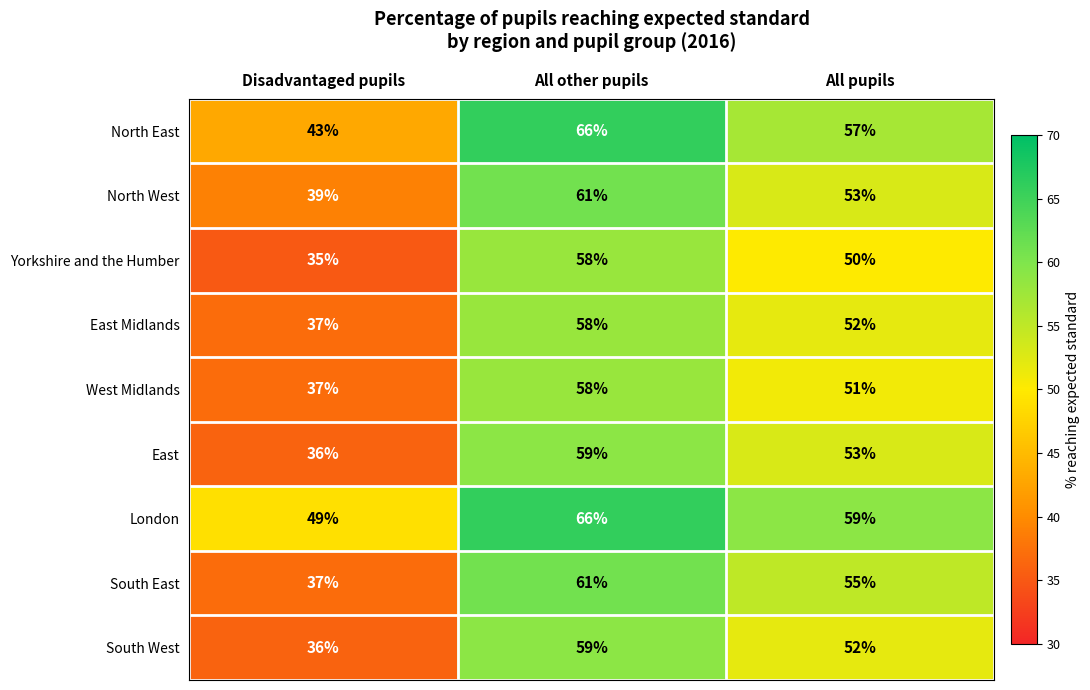

Count the number of data series in this chart.

9